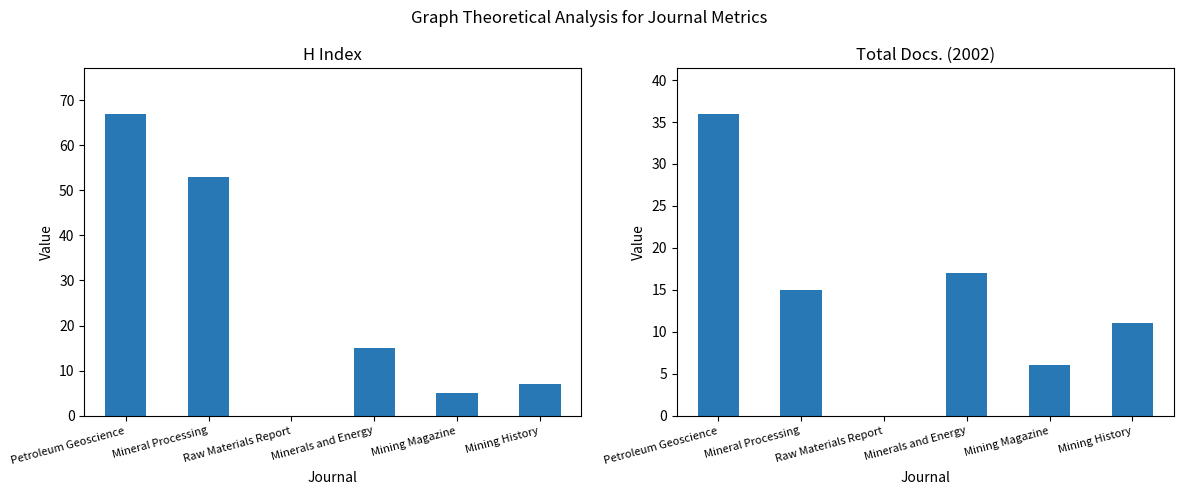

Reading left to right, extract all data points from this chart.

H index: 67	53	0	15	5	7
Total Docs. (2002): 36	15	0	17	6	11